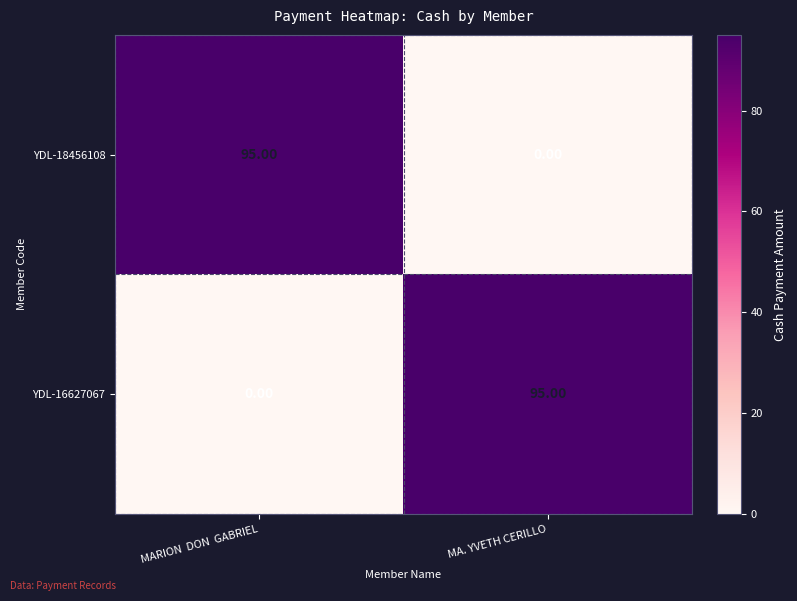

What is the sum of the YDL-16627067 values at MA. YVETH CERILLO and MARION  DON  GABRIEL?

95